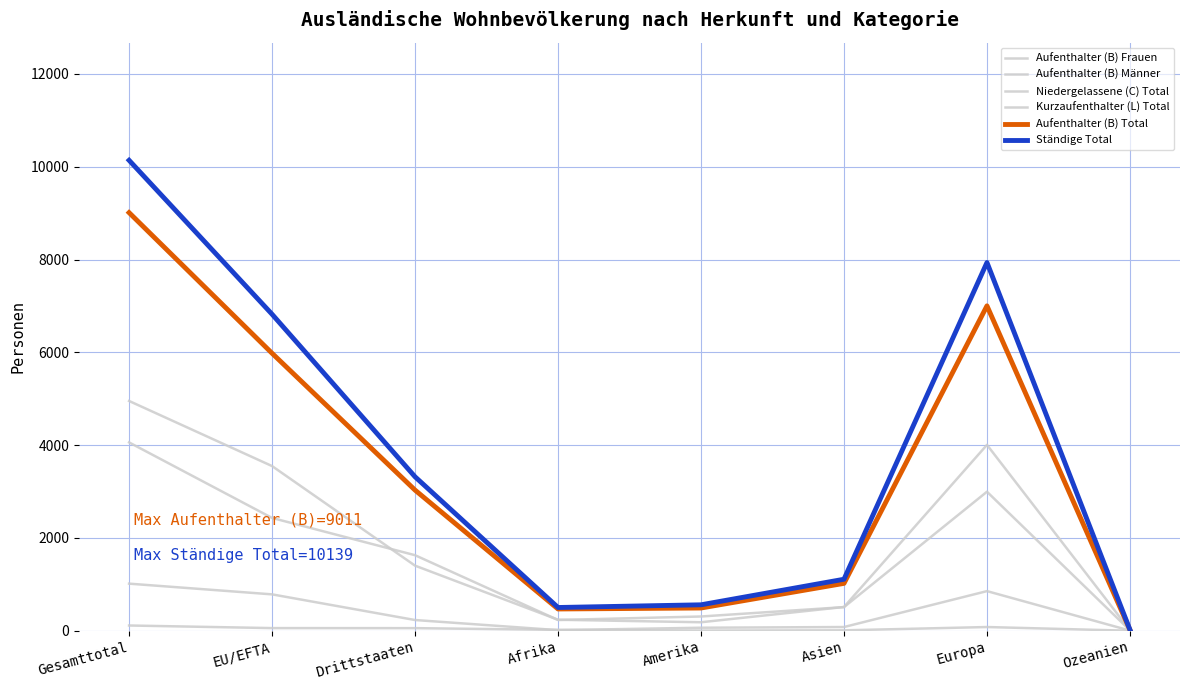

At which label does Aufenthalter (B) Frauen reach its peak?

Gesamttotal